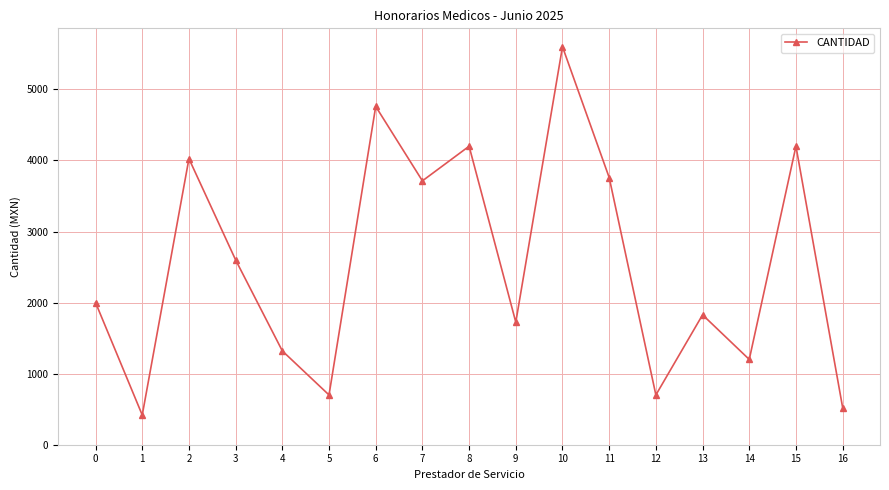

What is the difference between the values at 8 and 10?

1400.0